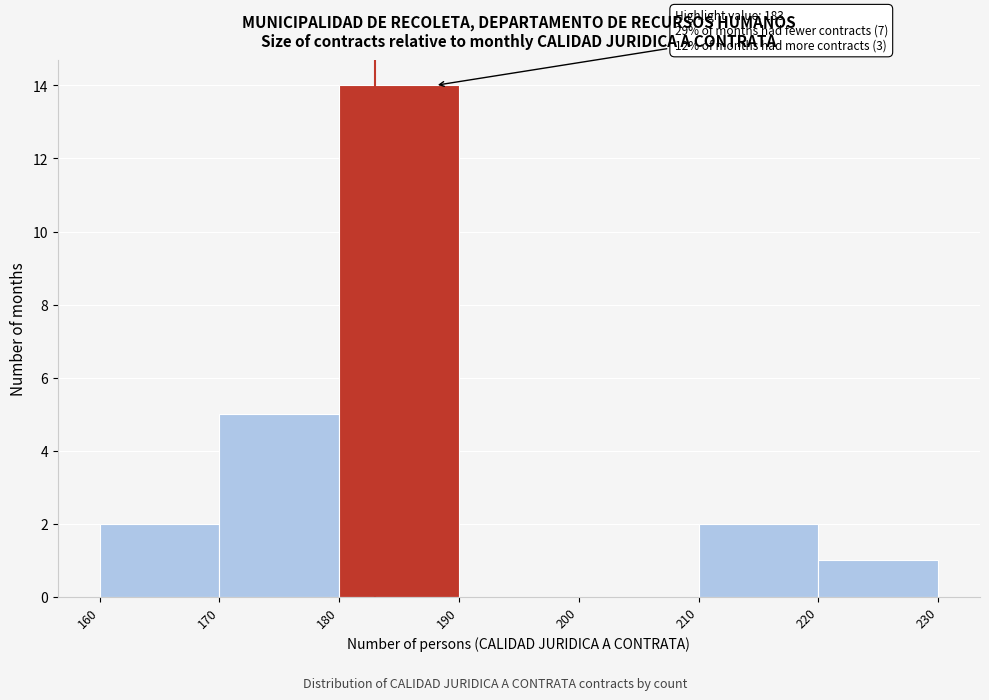

Which range on the x-axis has the tallest bar?

180 to 190